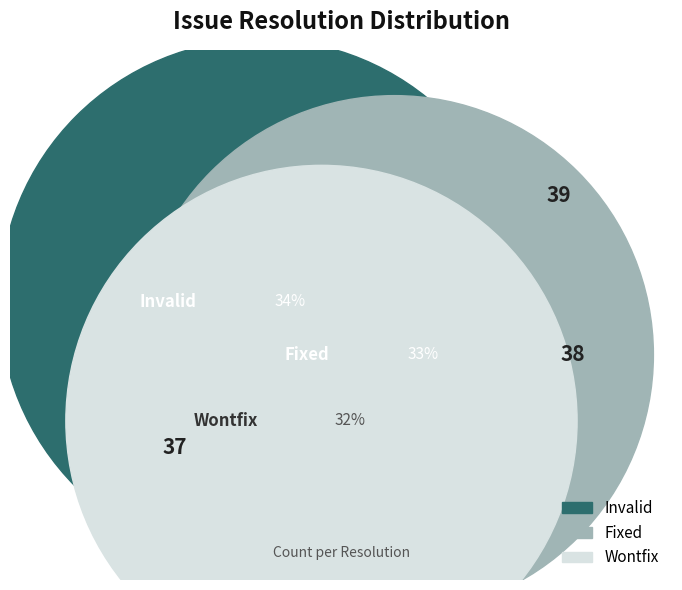

Which slice is the largest?

invalid